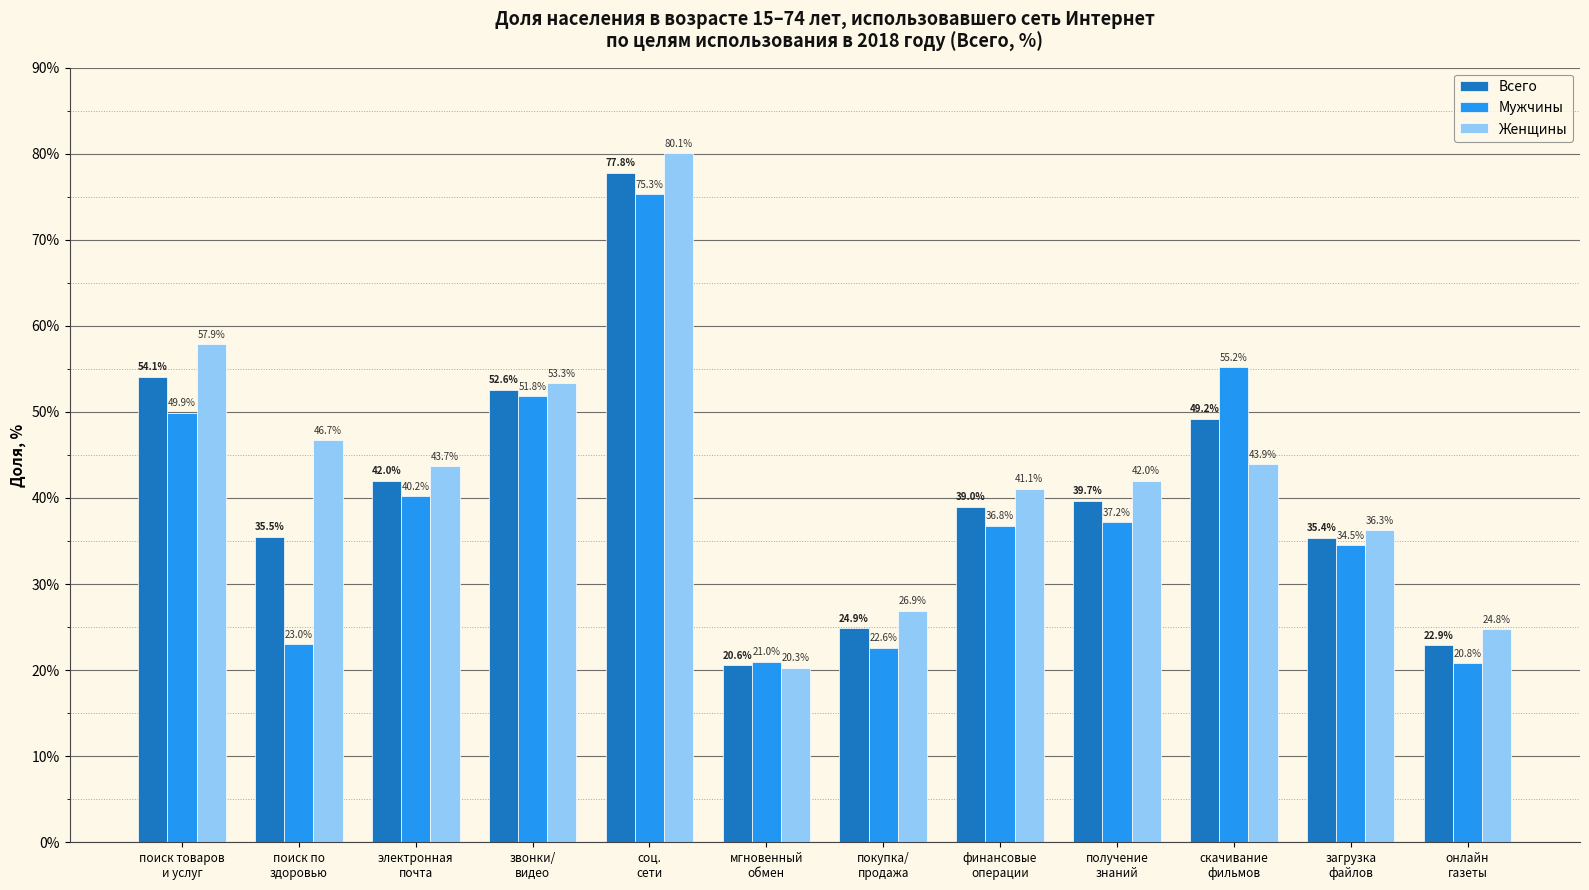

Is the value of Женщины at соц.
сети greater than the value of Всего at скачивание
фильмов?

Yes